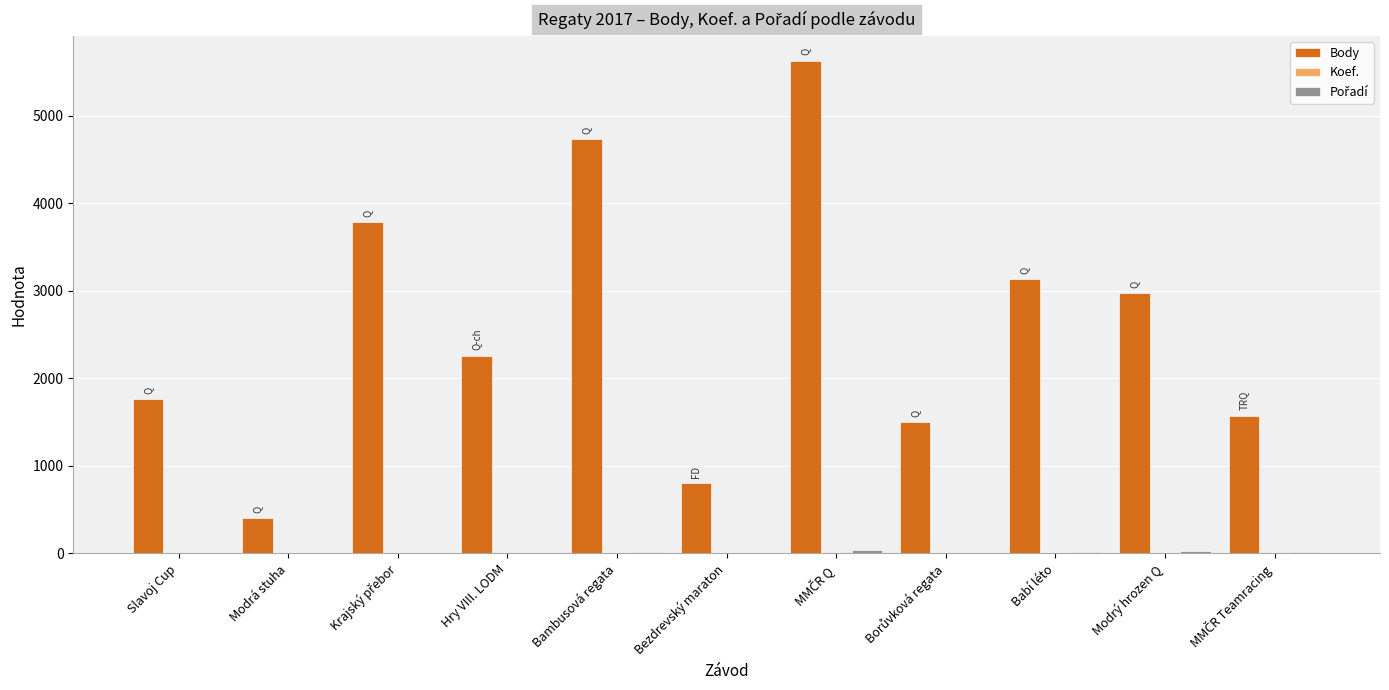

What is the highest value of the Body series?

5628